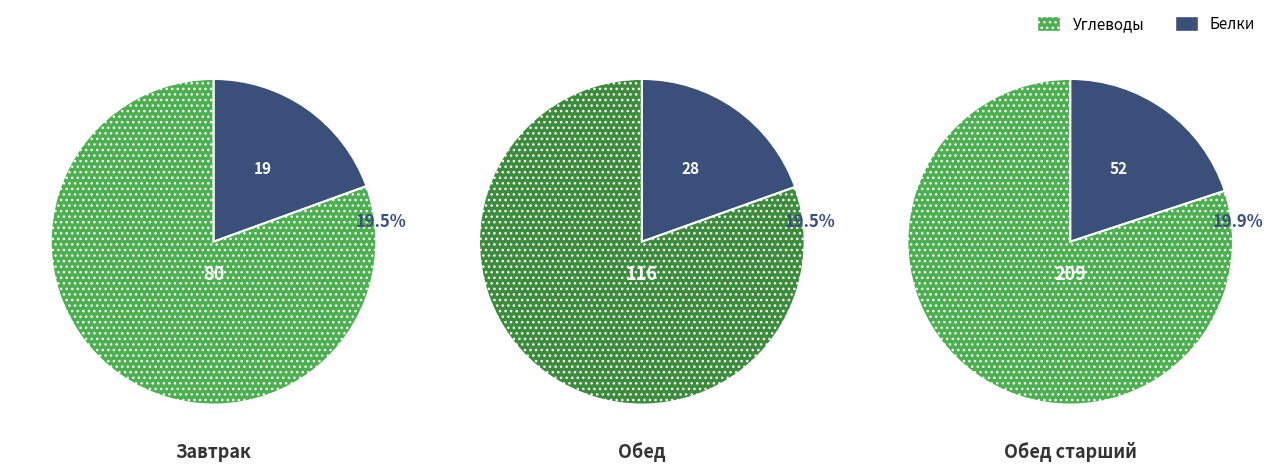

To the nearest percent, what percentage of the pie is Завтрак?

20%